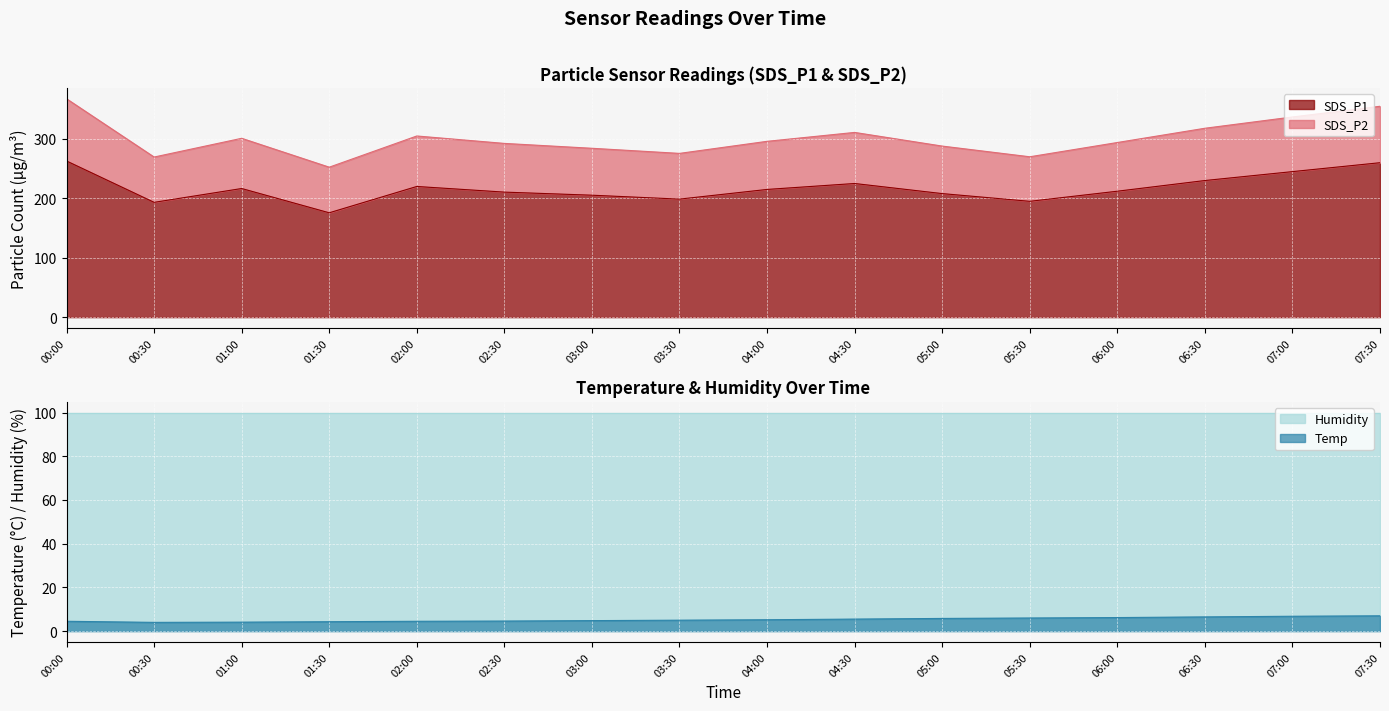

Is it true that SDS_P1 equals 205.3 at 03:00?

True